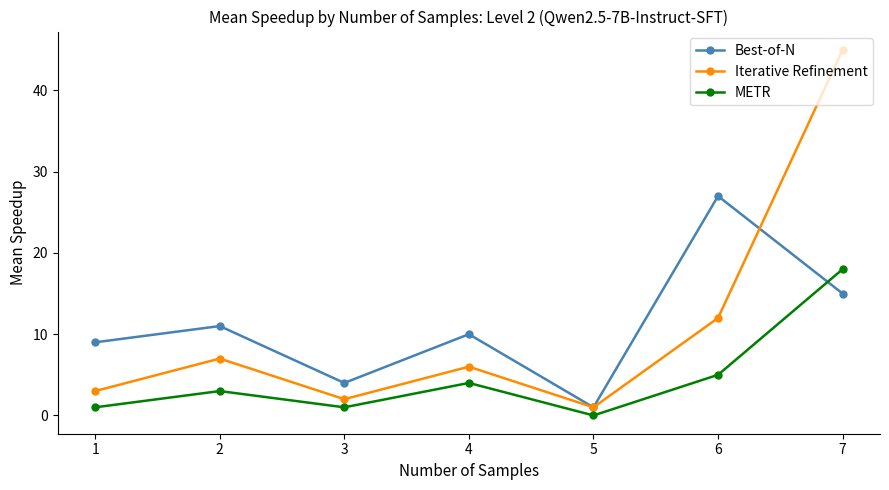

At which label is Best-of-N closest to 14?

7